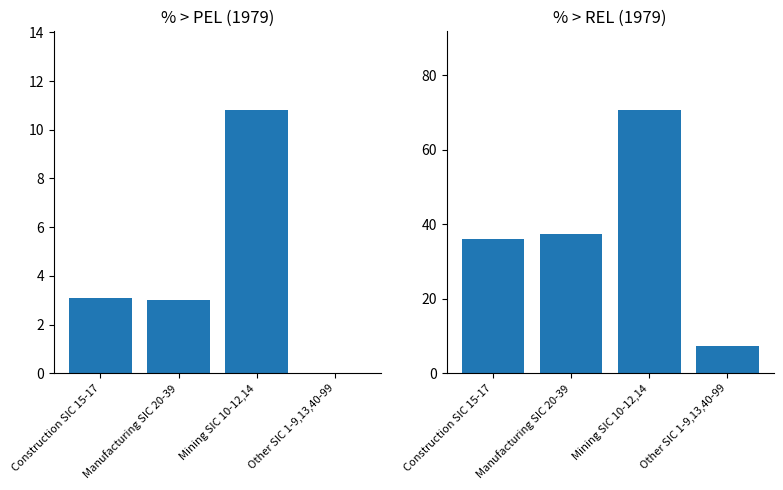

What is the difference between the second highest and second lowest values in the % > PEL series?

0.1